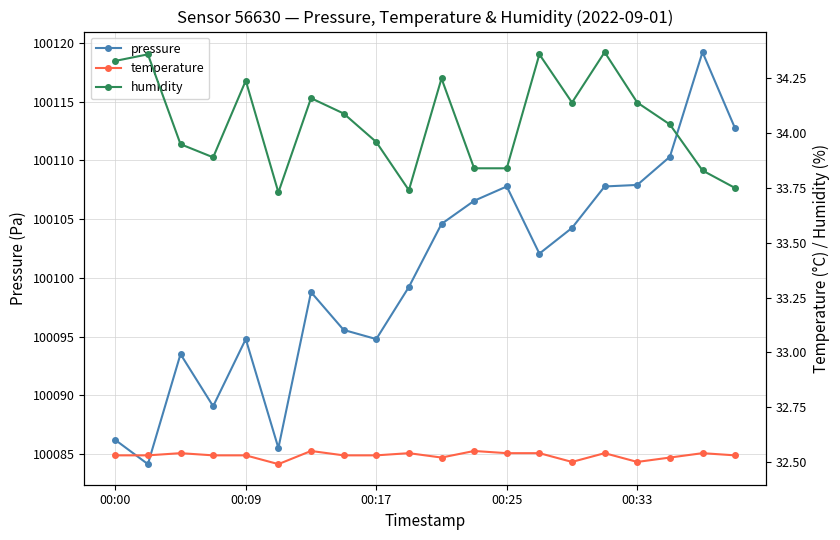

True or false: pressure has more than 0 interior local peaks.

True